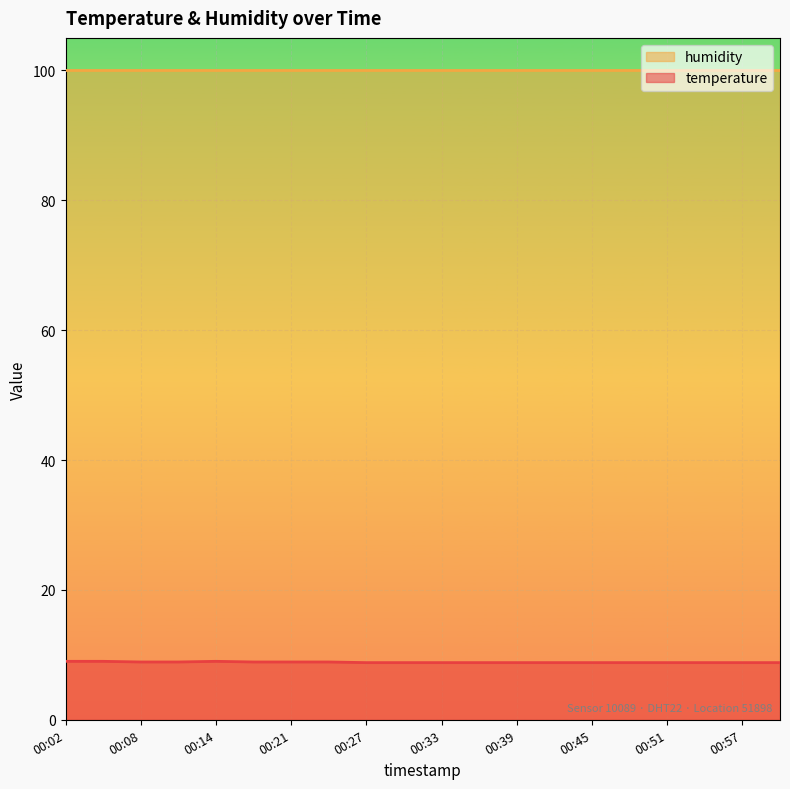

The chart shows a value of 8.9 at 00:18. True or false?

True